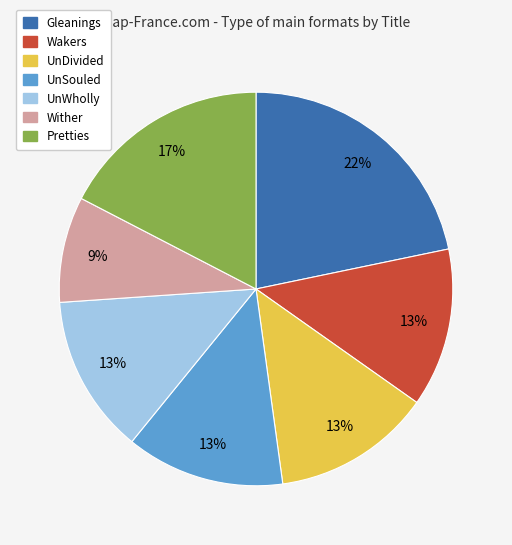

To the nearest percent, what is the average slice percentage?

14%